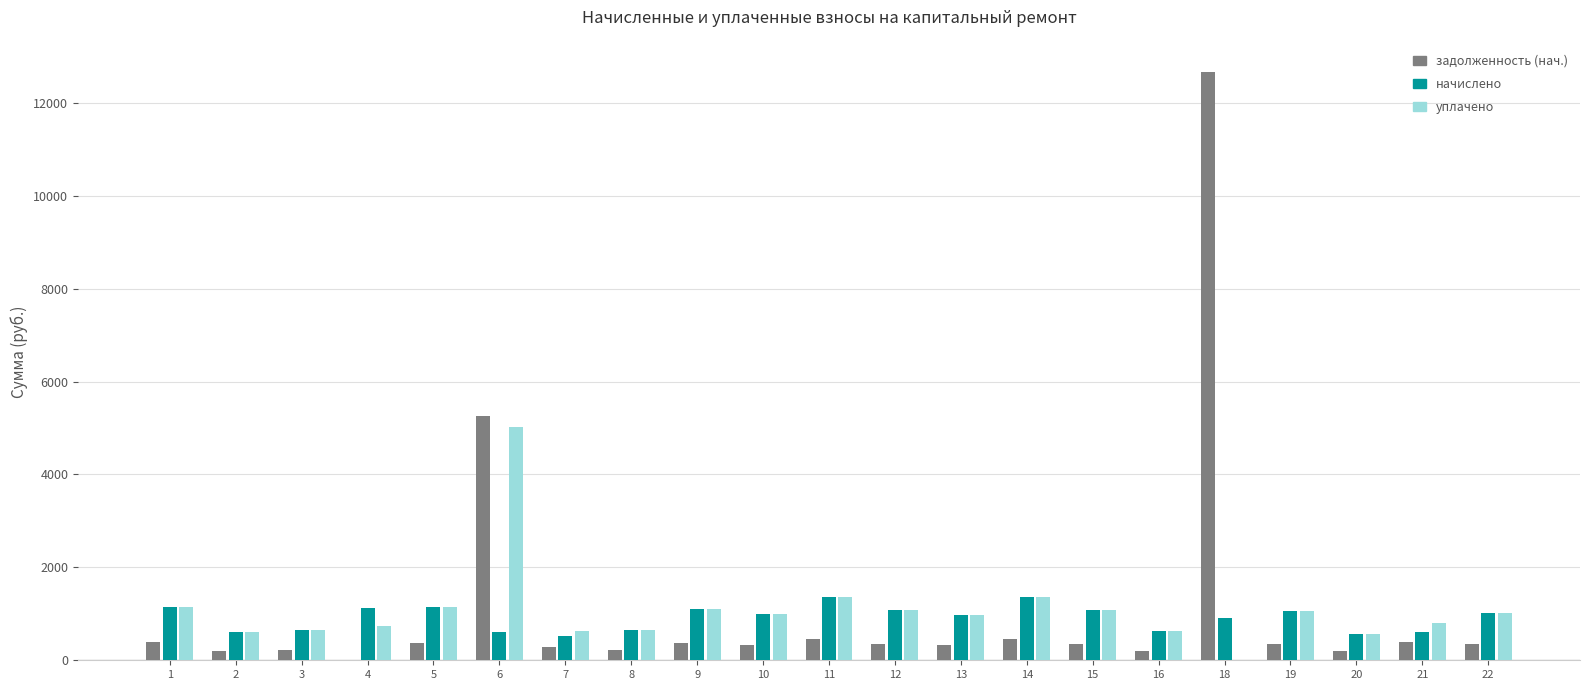

What is the sum of all задолженность (нач.) values?

23760.8